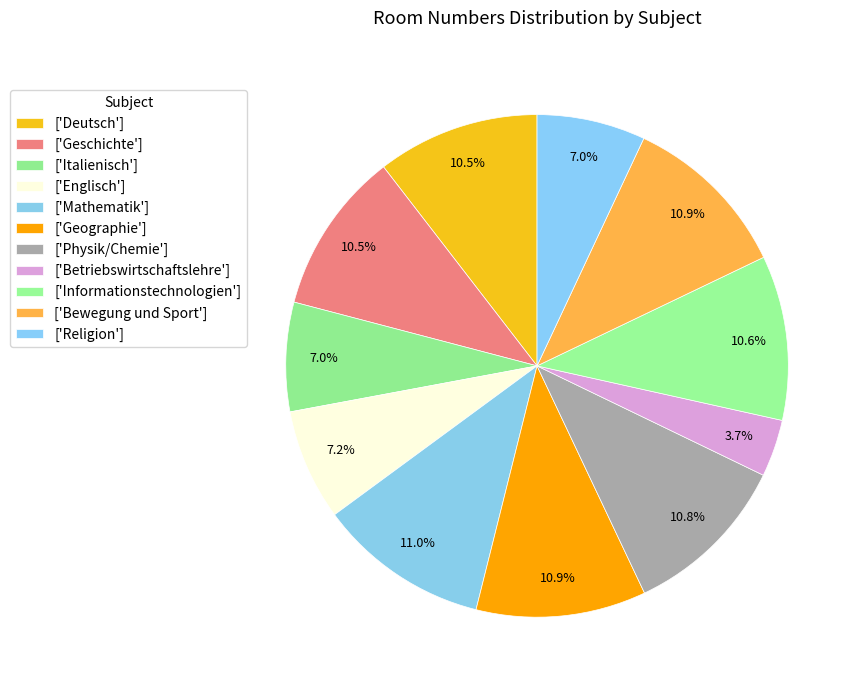

How many segments does this pie chart have?

11